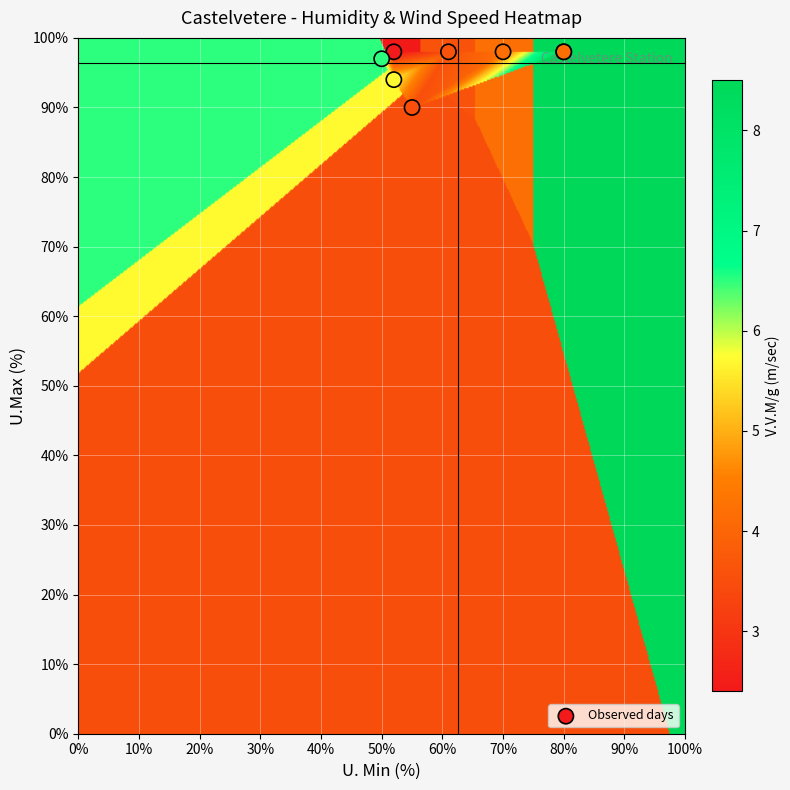

What is the spread (max minus min) of values at U.Max?

8.0